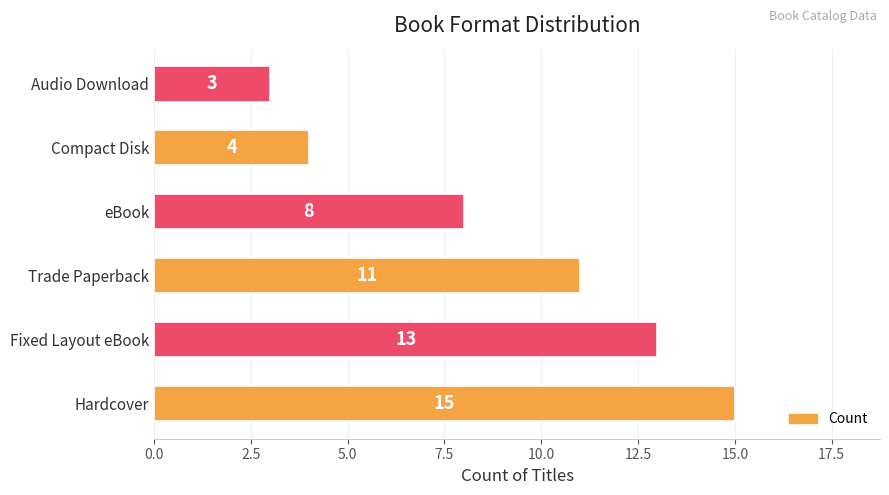

Reading top to bottom, extract all data points from this chart.

Audio Download=3	Compact Disk=4	eBook=8	Trade Paperback=11	Fixed Layout eBook=13	Hardcover=15